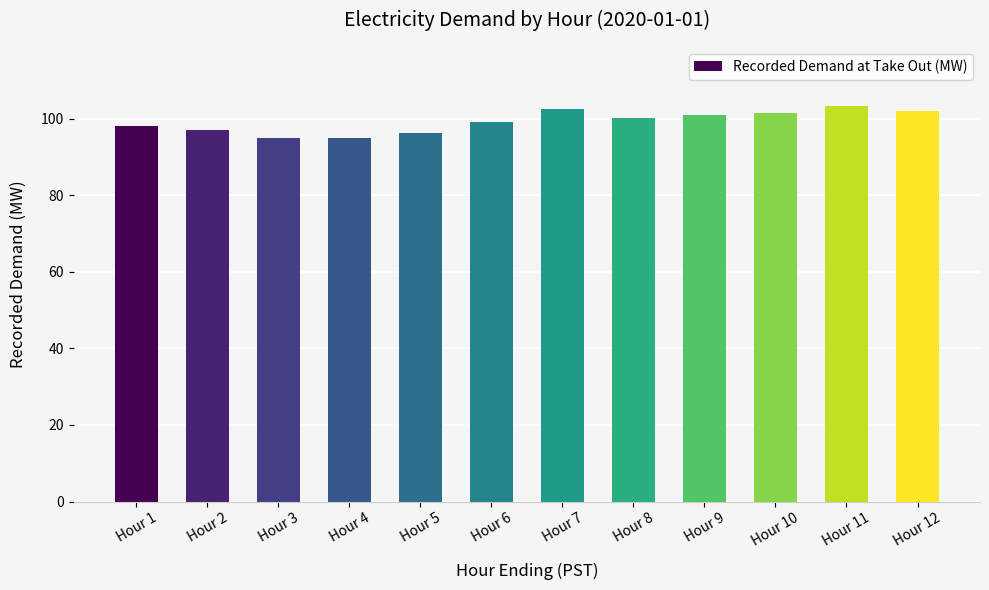

The chart shows a value of 100.2 at Hour 8. True or false?

True